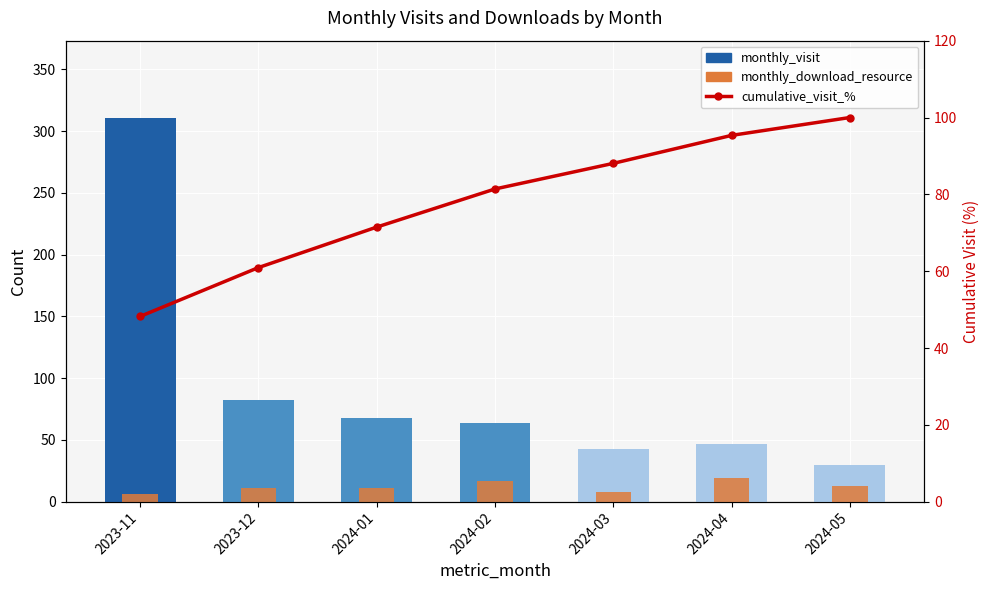

Which series has the largest total across all categories?

monthly_visit